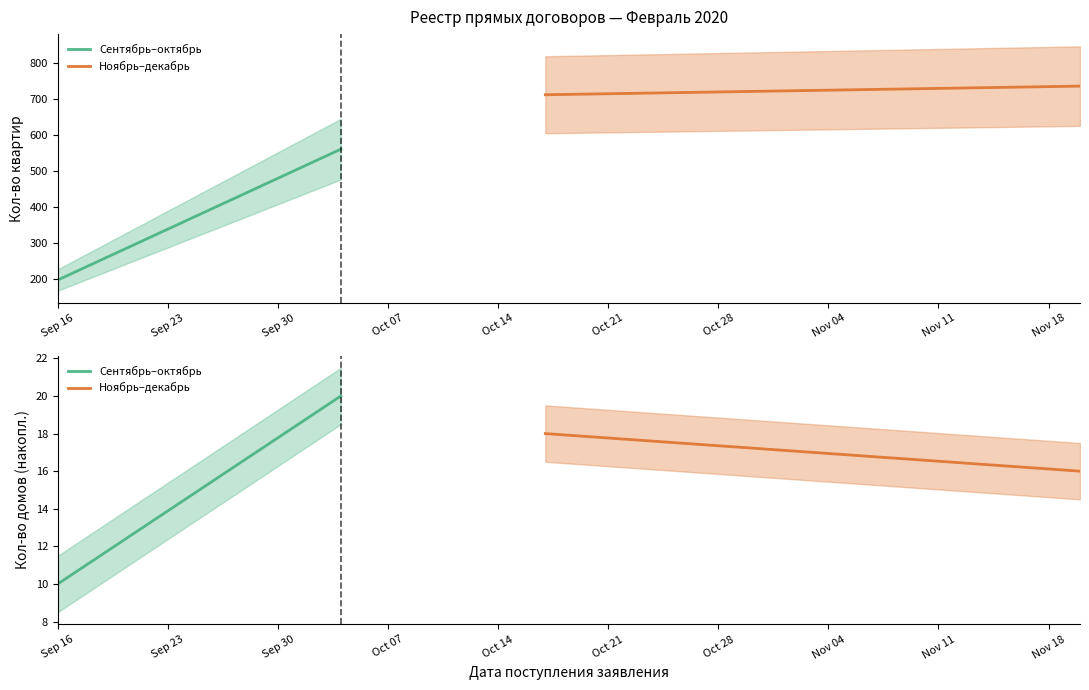

What is the value of the Ноябрь–декабрь point at the 2nd from the left?

16